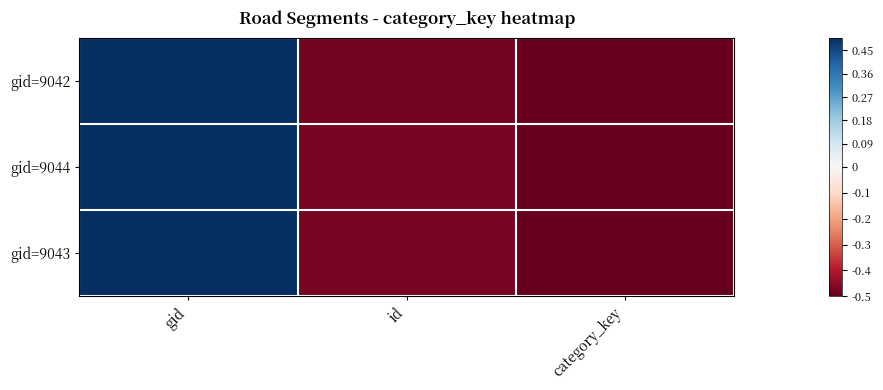

At which category is the sum across all series the highest?

gid